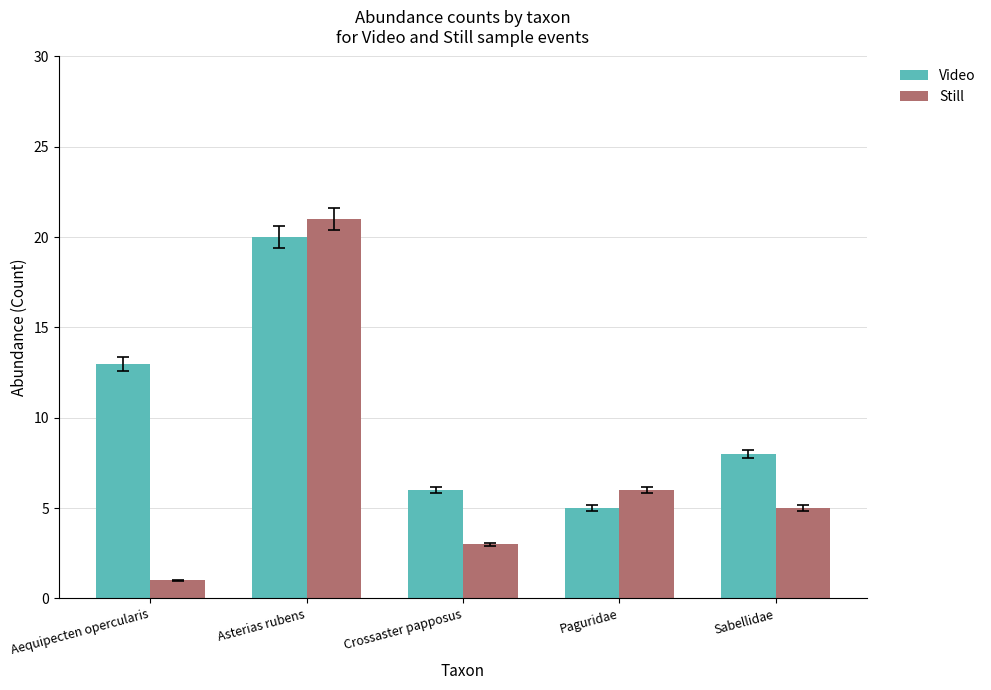

What is the greatest value displayed?

21